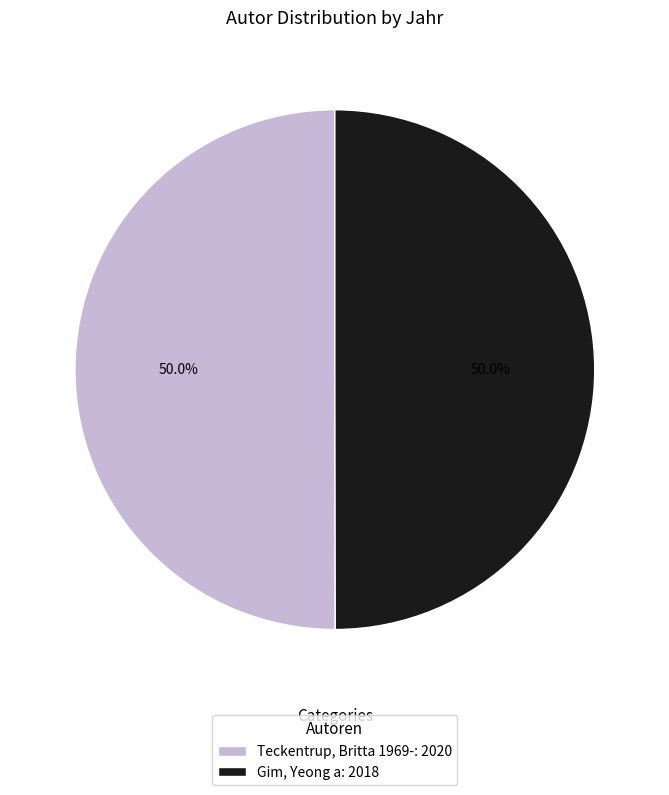

What percentage do Teckentrup, Britta 1969- and Gim, Yeong a together represent?

100.0%